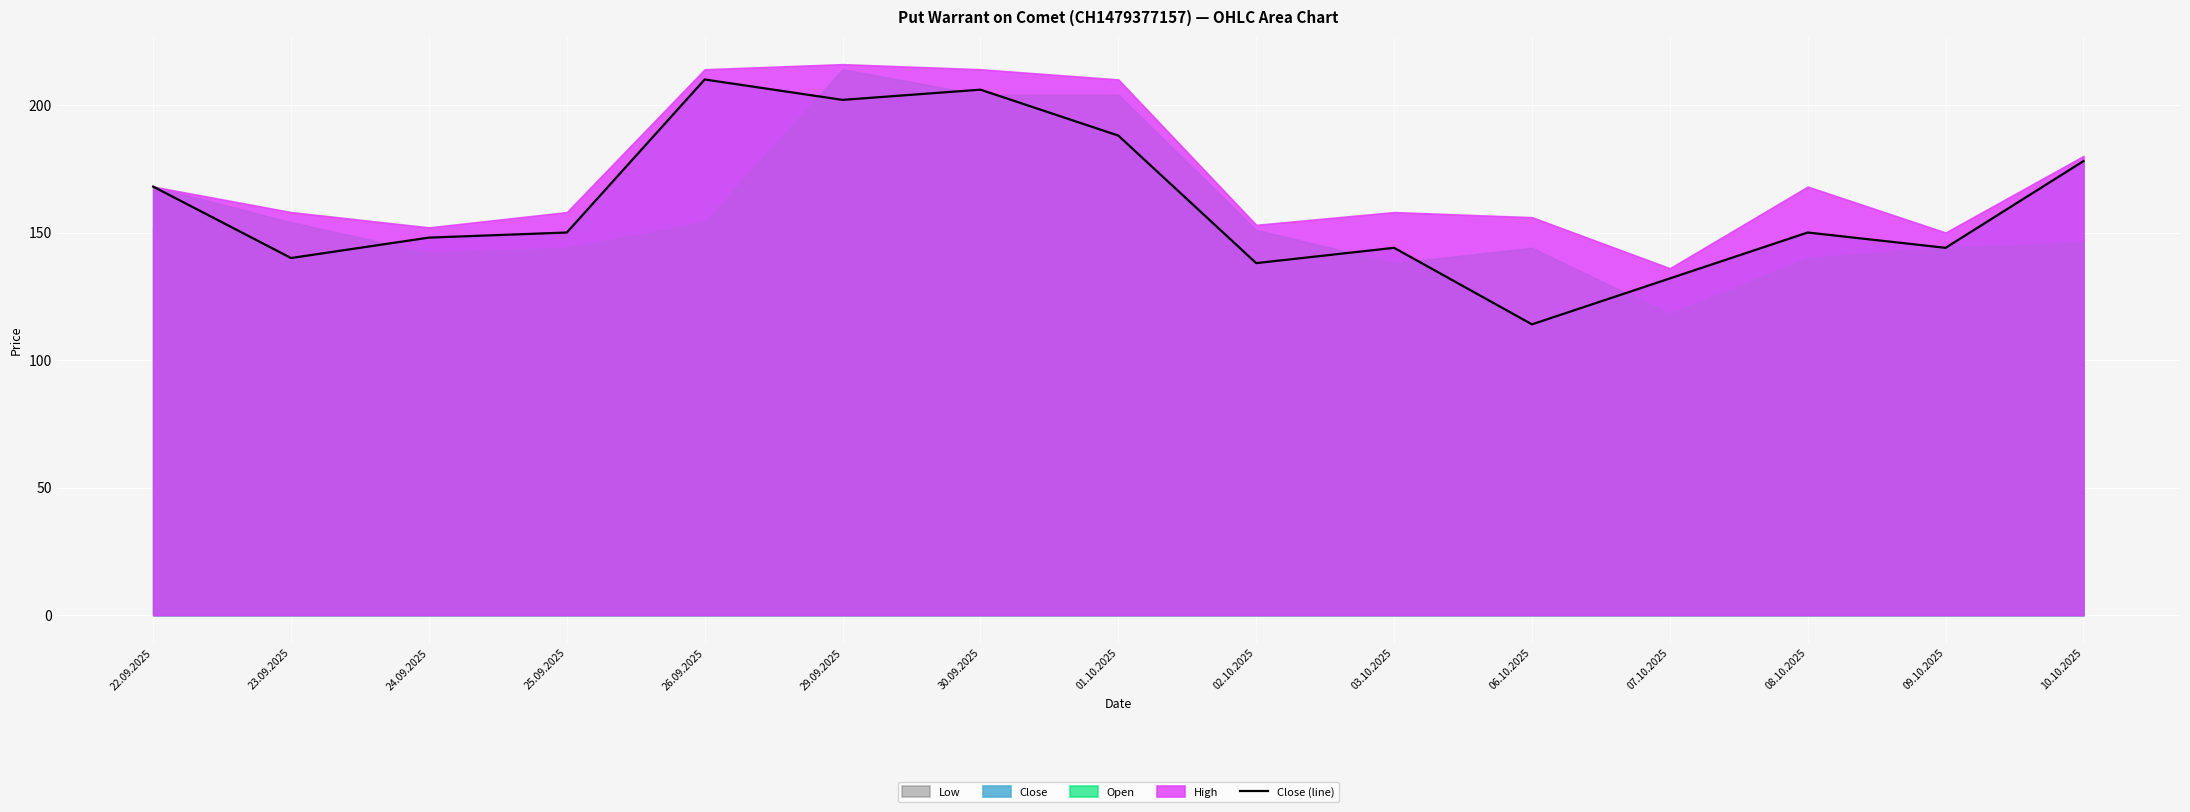

Reading left to right, what are all the values shown in this chart?

168	140	148	150	210	202	206	188	138	144	114	132	150	144	178